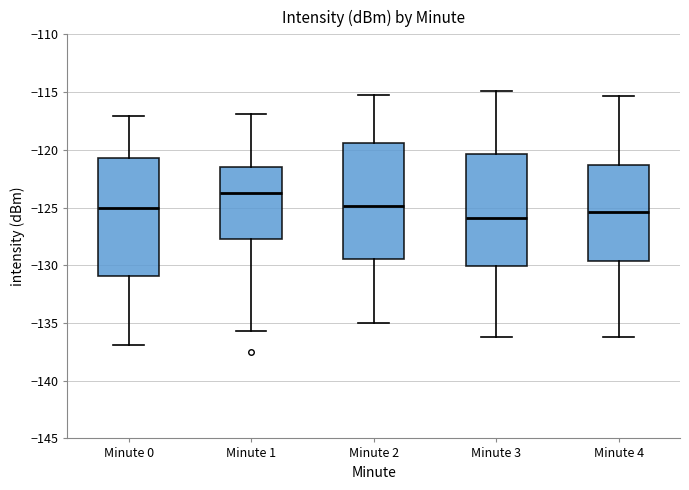

Reading left to right, read every box against the y-axis: the position of its median line, the range the box covers, and the ends of its whiskers. The values are not printed on the chart, so give them approximately, as read against the axis.

Minute 0: median -125.0, box -131.0 to -120.5, whiskers -137.0 to -117.0
Minute 1: median -124.0, box -128.0 to -121.5, whiskers -135.5 to -117.0
Minute 2: median -125.0, box -129.5 to -119.5, whiskers -135.0 to -115.0
Minute 3: median -126.0, box -130.0 to -120.5, whiskers -136.0 to -115.0
Minute 4: median -125.5, box -129.5 to -121.5, whiskers -136.0 to -115.5